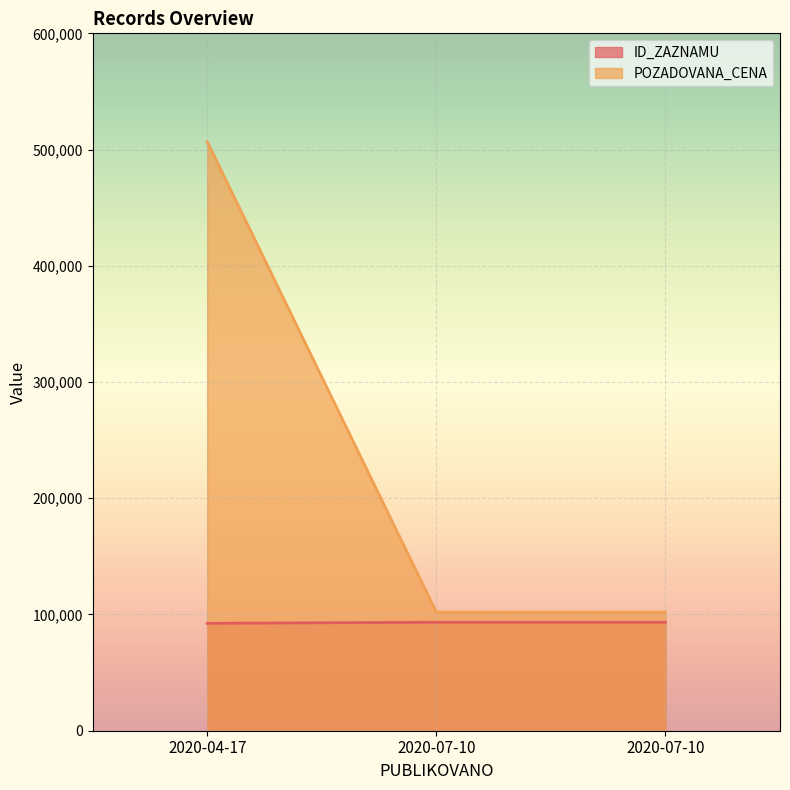

The value of ID_ZAZNAMU at 2020-07-10 is 93338. True or false?

True